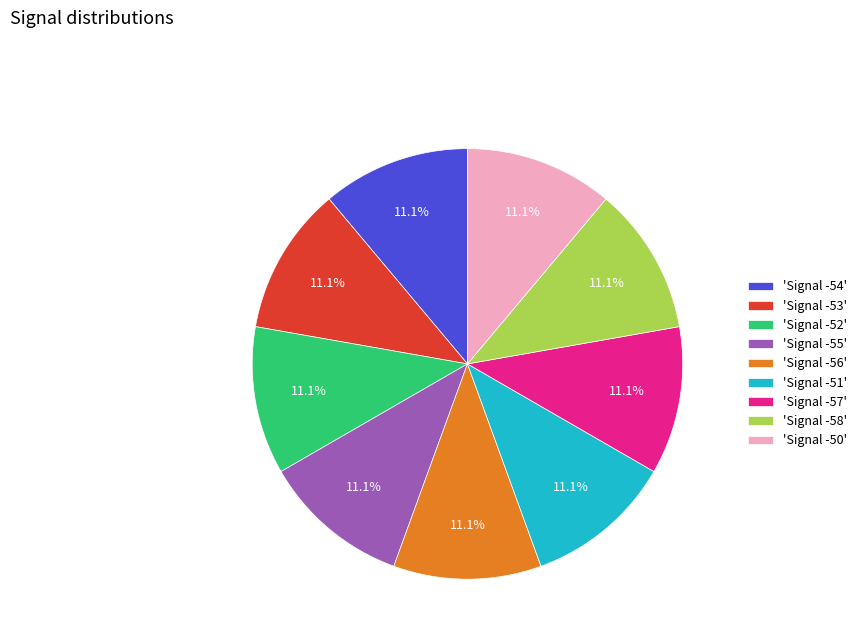

What portion of the pie excludes 'Signal -54'?

88.9%